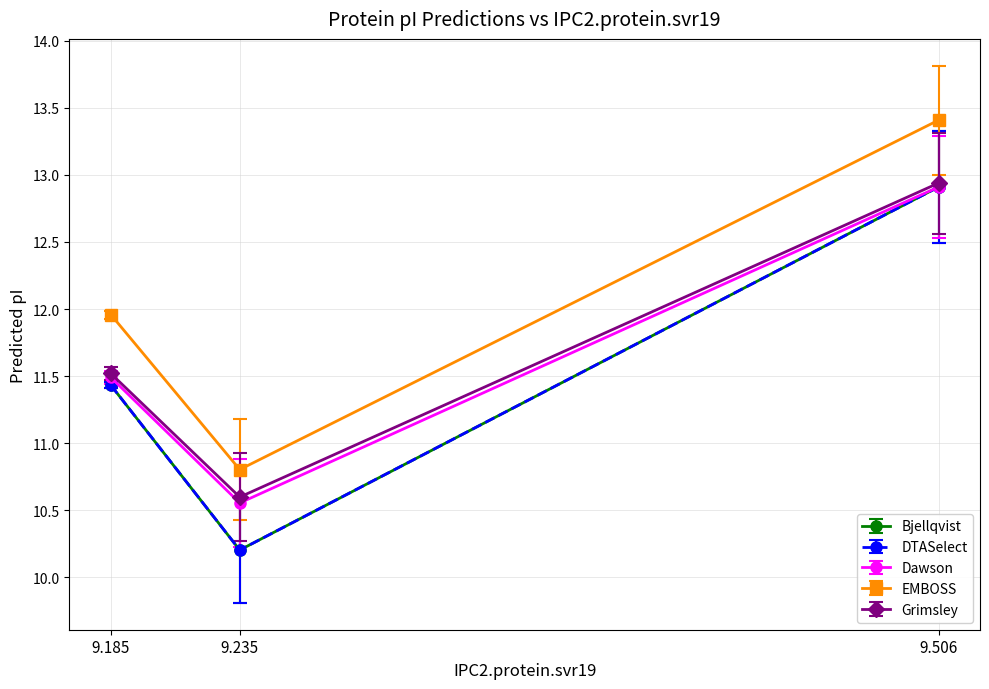

Does the chart have visible grid lines?

Yes